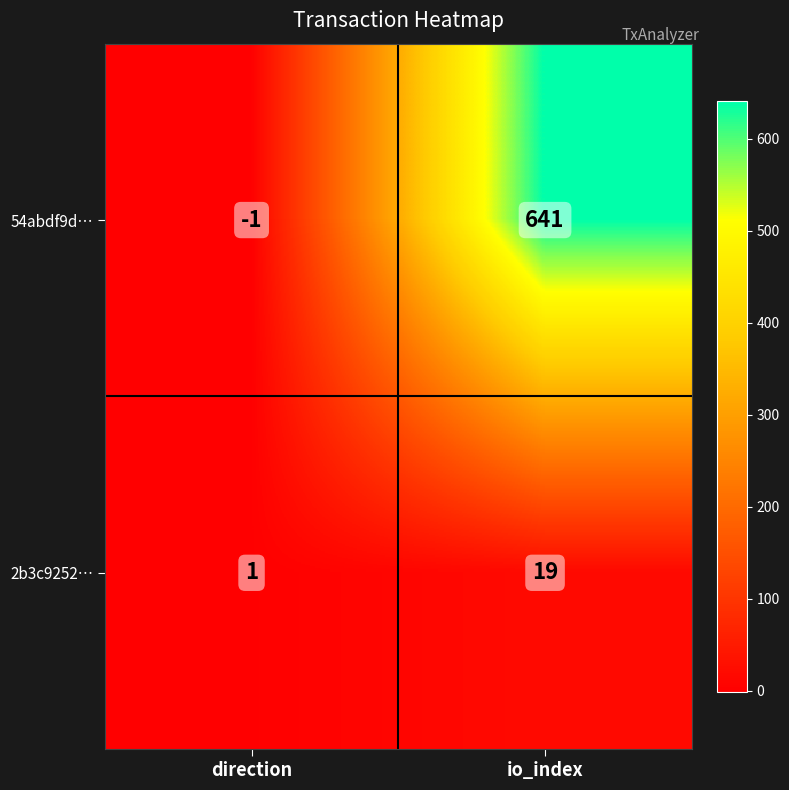

What is the maximum value shown in the chart?

641